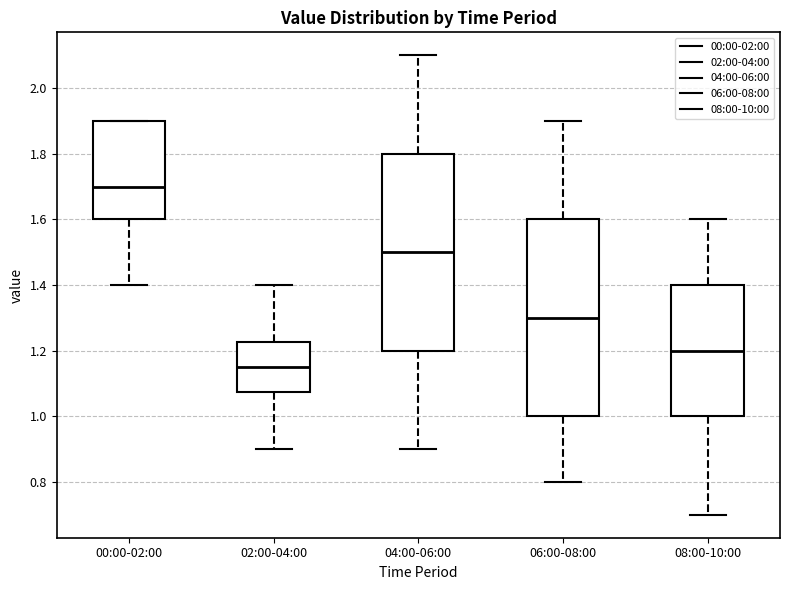

Where does the median line of the box for 02:00-04:00 sit on the y-axis? The values are not printed on the chart, so give them approximately, as read against the axis.

1.16